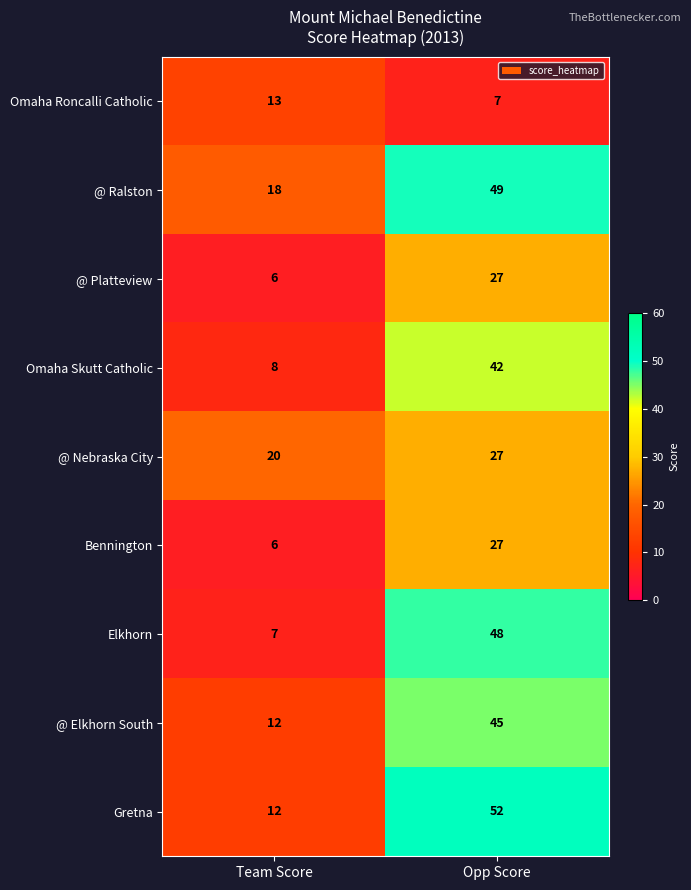

Rank the categories by Elkhorn value from lowest to highest.

Team Score, Opp Score